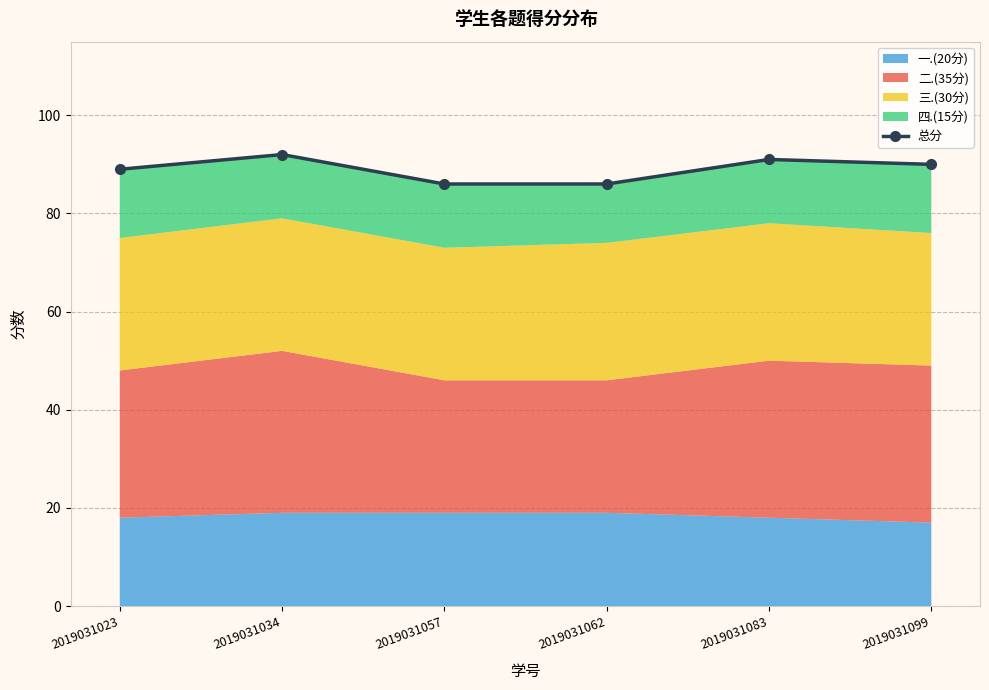

Where is the first local maximum?

2019031034